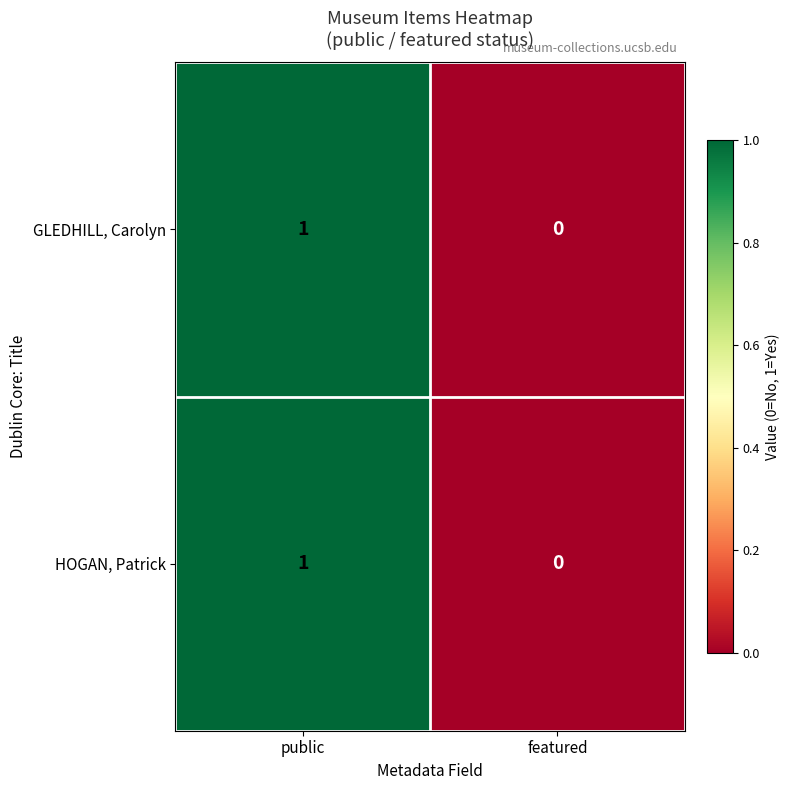

At which category is the sum across all series the highest?

public